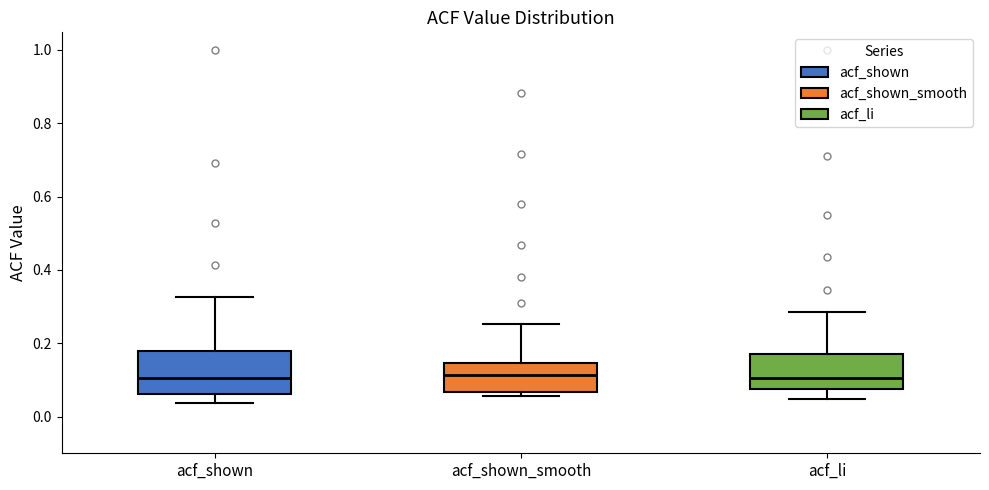

Comparing the boxes themselves (not the whiskers), which one is the tallest?

acf_shown